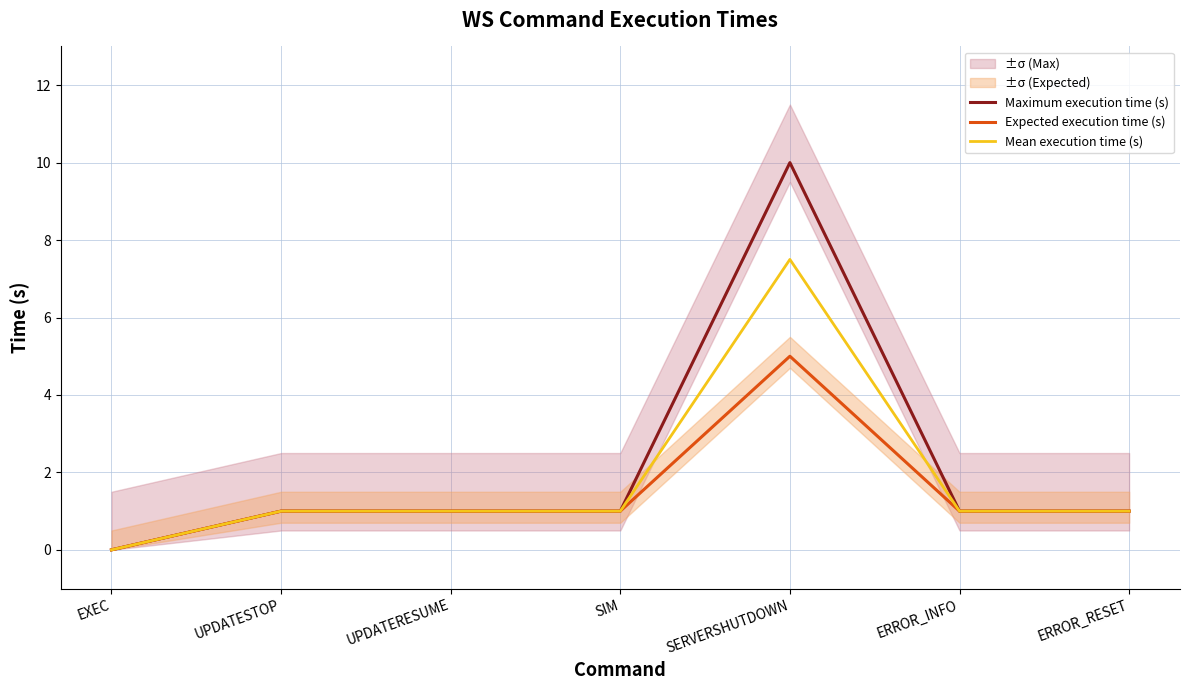

True or false: Maximum execution time (s) and Mean execution time (s) cross at least once.

False